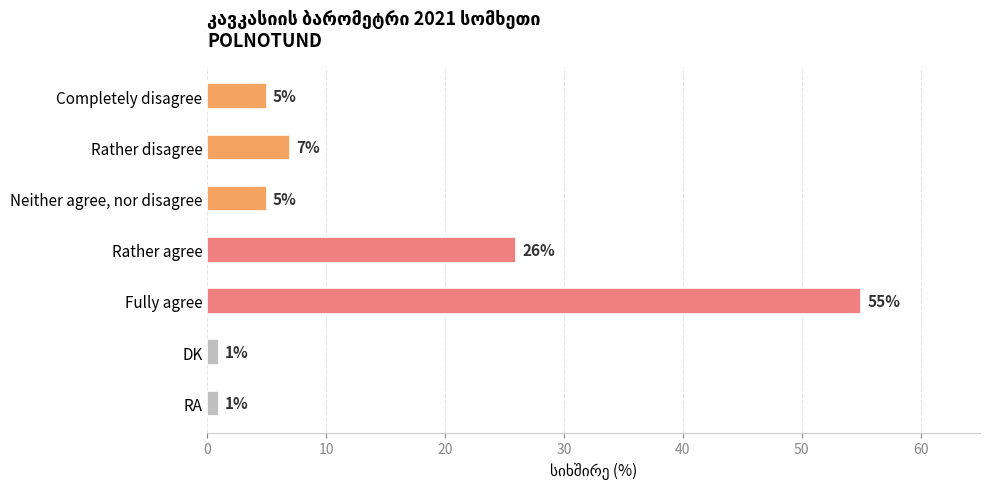

The value at Rather agree is 26. True or false?

True